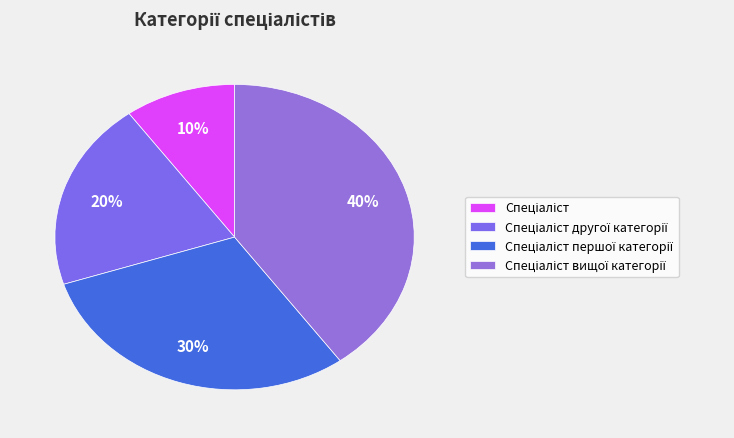

Which slice is the largest?

Спеціаліст вищої категорії